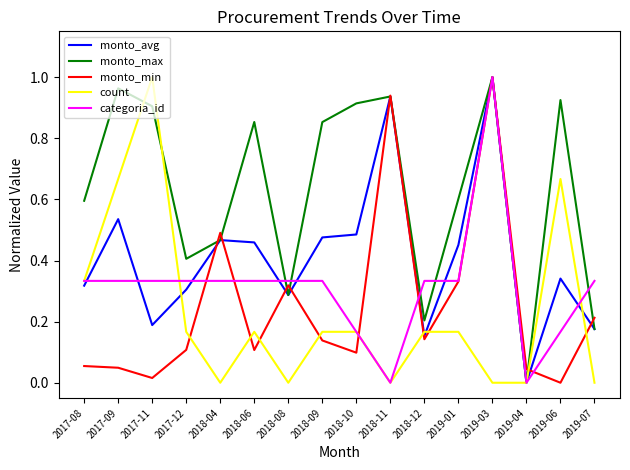

What position from the left is 2018-08?

7